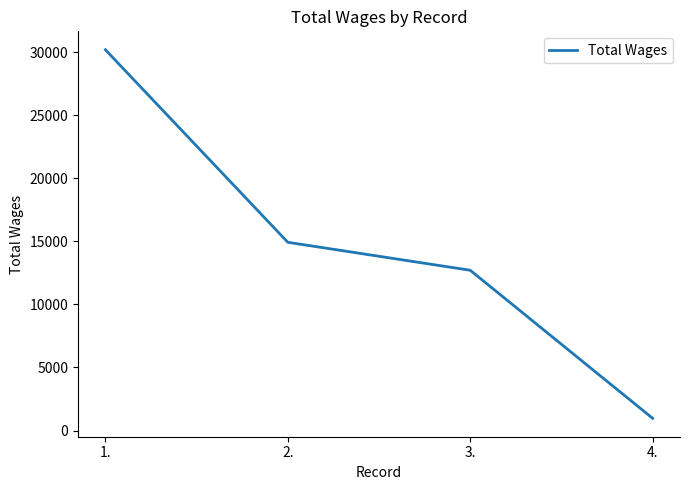

Reading left to right, what are all the values shown in this chart?

30192	14925	12707	969